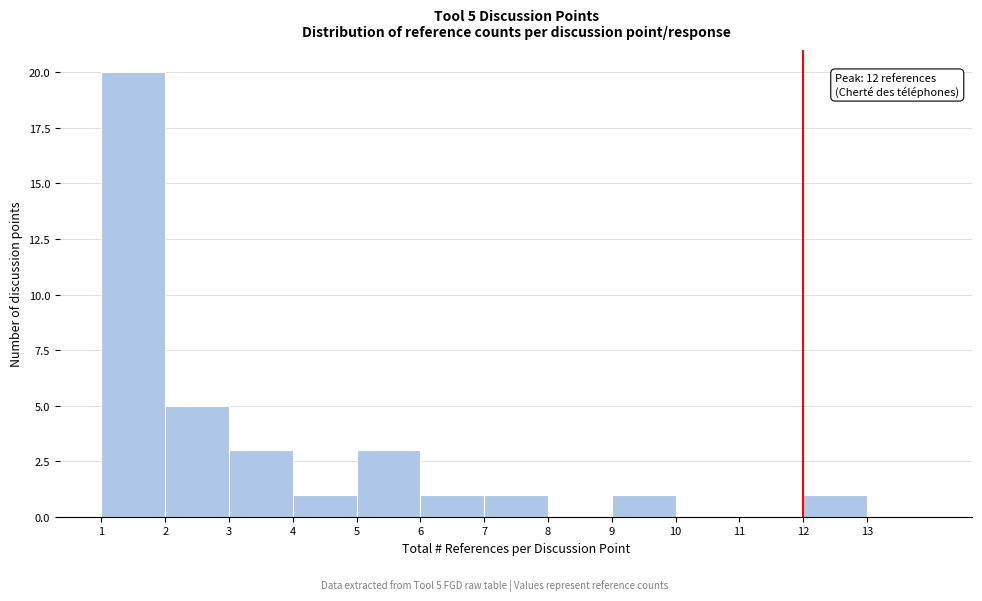

Which range on the x-axis has the tallest bar?

1 to 2